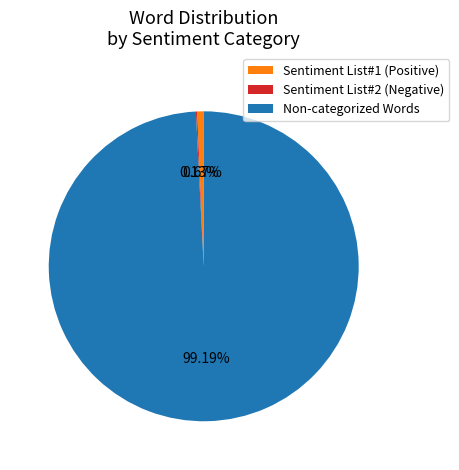

What is the ratio of the value at Non-categorized Words to the value at Sentiment List#1 (Positive)?

147.5